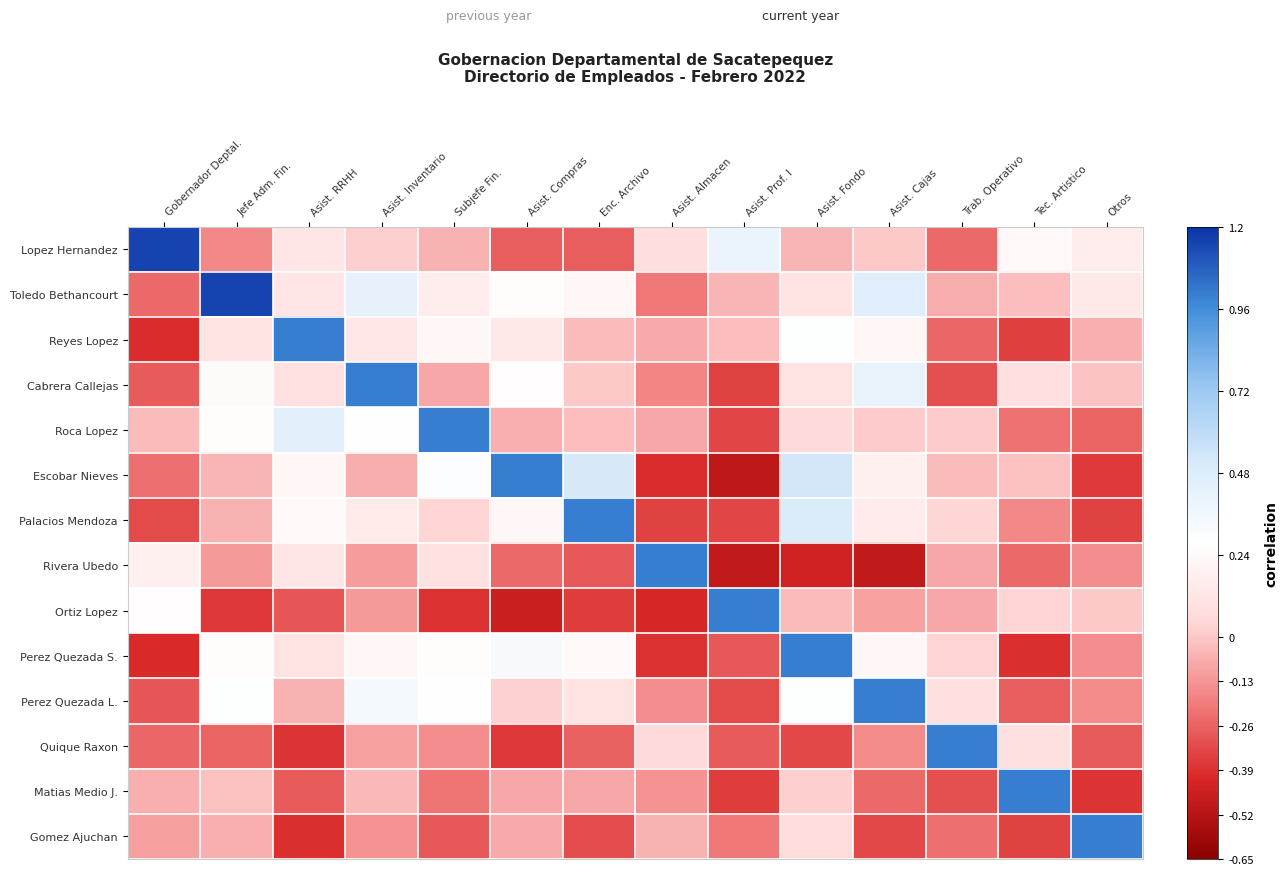

Reading left to right, what are all the values shown in this chart?

Lopez Hernandez: Gobernador Deptal.=1.1	Jefe Adm. Fin.=-0.2	Asist. RRHH=0.1	Asist. Inventario=0.0	Subjefe Fin.=-0.1	Asist. Compras=-0.3	Enc. Archivo=-0.3	Asist. Almacen=0.1	Asist. Prof. I=0.4	Asist. Fondo=-0.0	Asist. Cajas=0.0	Trab. Operativo=-0.2	Tec. Artistico=0.2	Otros=0.2
Toledo Bethancourt: Gobernador Deptal.=-0.2	Jefe Adm. Fin.=1.1	Asist. RRHH=0.1	Asist. Inventario=0.4	Subjefe Fin.=0.2	Asist. Compras=0.3	Enc. Archivo=0.2	Asist. Almacen=-0.2	Asist. Prof. I=-0.0	Asist. Fondo=0.1	Asist. Cajas=0.5	Trab. Operativo=-0.1	Tec. Artistico=-0.0	Otros=0.1
Reyes Lopez: Gobernador Deptal.=-0.4	Jefe Adm. Fin.=0.1	Asist. RRHH=1.0	Asist. Inventario=0.1	Subjefe Fin.=0.2	Asist. Compras=0.1	Enc. Archivo=-0.0	Asist. Almacen=-0.1	Asist. Prof. I=-0.0	Asist. Fondo=0.3	Asist. Cajas=0.2	Trab. Operativo=-0.2	Tec. Artistico=-0.4	Otros=-0.1
Cabrera Callejas: Gobernador Deptal.=-0.3	Jefe Adm. Fin.=0.2	Asist. RRHH=0.1	Asist. Inventario=1.0	Subjefe Fin.=-0.1	Asist. Compras=0.3	Enc. Archivo=0.0	Asist. Almacen=-0.2	Asist. Prof. I=-0.3	Asist. Fondo=0.1	Asist. Cajas=0.4	Trab. Operativo=-0.3	Tec. Artistico=0.1	Otros=-0.0
Roca Lopez: Gobernador Deptal.=-0.0	Jefe Adm. Fin.=0.3	Asist. RRHH=0.4	Asist. Inventario=0.3	Subjefe Fin.=1.0	Asist. Compras=-0.1	Enc. Archivo=-0.0	Asist. Almacen=-0.1	Asist. Prof. I=-0.3	Asist. Fondo=0.1	Asist. Cajas=0.0	Trab. Operativo=0.0	Tec. Artistico=-0.2	Otros=-0.3
Escobar Nieves: Gobernador Deptal.=-0.2	Jefe Adm. Fin.=-0.0	Asist. RRHH=0.2	Asist. Inventario=-0.1	Subjefe Fin.=0.3	Asist. Compras=1.0	Enc. Archivo=0.5	Asist. Almacen=-0.4	Asist. Prof. I=-0.5	Asist. Fondo=0.5	Asist. Cajas=0.2	Trab. Operativo=-0.0	Tec. Artistico=-0.0	Otros=-0.4
Palacios Mendoza: Gobernador Deptal.=-0.3	Jefe Adm. Fin.=-0.1	Asist. RRHH=0.2	Asist. Inventario=0.1	Subjefe Fin.=0.0	Asist. Compras=0.2	Enc. Archivo=1.0	Asist. Almacen=-0.3	Asist. Prof. I=-0.3	Asist. Fondo=0.5	Asist. Cajas=0.2	Trab. Operativo=0.0	Tec. Artistico=-0.2	Otros=-0.3
Rivera Ubedo: Gobernador Deptal.=0.2	Jefe Adm. Fin.=-0.1	Asist. RRHH=0.1	Asist. Inventario=-0.1	Subjefe Fin.=0.1	Asist. Compras=-0.2	Enc. Archivo=-0.3	Asist. Almacen=1.0	Asist. Prof. I=-0.5	Asist. Fondo=-0.4	Asist. Cajas=-0.5	Trab. Operativo=-0.1	Tec. Artistico=-0.2	Otros=-0.1
Ortiz Lopez: Gobernador Deptal.=0.3	Jefe Adm. Fin.=-0.4	Asist. RRHH=-0.3	Asist. Inventario=-0.1	Subjefe Fin.=-0.4	Asist. Compras=-0.5	Enc. Archivo=-0.4	Asist. Almacen=-0.4	Asist. Prof. I=1.0	Asist. Fondo=-0.0	Asist. Cajas=-0.1	Trab. Operativo=-0.1	Tec. Artistico=0.0	Otros=0.0
Perez Quezada S.: Gobernador Deptal.=-0.4	Jefe Adm. Fin.=0.3	Asist. RRHH=0.1	Asist. Inventario=0.2	Subjefe Fin.=0.3	Asist. Compras=0.3	Enc. Archivo=0.2	Asist. Almacen=-0.4	Asist. Prof. I=-0.3	Asist. Fondo=1.0	Asist. Cajas=0.2	Trab. Operativo=0.0	Tec. Artistico=-0.4	Otros=-0.1
Perez Quezada L.: Gobernador Deptal.=-0.3	Jefe Adm. Fin.=0.3	Asist. RRHH=-0.1	Asist. Inventario=0.3	Subjefe Fin.=0.3	Asist. Compras=0.0	Enc. Archivo=0.1	Asist. Almacen=-0.1	Asist. Prof. I=-0.3	Asist. Fondo=0.3	Asist. Cajas=1.0	Trab. Operativo=0.1	Tec. Artistico=-0.3	Otros=-0.2
Quique Raxon: Gobernador Deptal.=-0.2	Jefe Adm. Fin.=-0.3	Asist. RRHH=-0.4	Asist. Inventario=-0.1	Subjefe Fin.=-0.1	Asist. Compras=-0.4	Enc. Archivo=-0.3	Asist. Almacen=0.1	Asist. Prof. I=-0.3	Asist. Fondo=-0.3	Asist. Cajas=-0.2	Trab. Operativo=1.0	Tec. Artistico=0.1	Otros=-0.3
Matias Medio J.: Gobernador Deptal.=-0.1	Jefe Adm. Fin.=-0.0	Asist. RRHH=-0.3	Asist. Inventario=-0.0	Subjefe Fin.=-0.2	Asist. Compras=-0.1	Enc. Archivo=-0.1	Asist. Almacen=-0.1	Asist. Prof. I=-0.4	Asist. Fondo=0.0	Asist. Cajas=-0.2	Trab. Operativo=-0.3	Tec. Artistico=1.0	Otros=-0.4
Gomez Ajuchan: Gobernador Deptal.=-0.1	Jefe Adm. Fin.=-0.1	Asist. RRHH=-0.4	Asist. Inventario=-0.1	Subjefe Fin.=-0.3	Asist. Compras=-0.1	Enc. Archivo=-0.3	Asist. Almacen=-0.1	Asist. Prof. I=-0.2	Asist. Fondo=0.1	Asist. Cajas=-0.3	Trab. Operativo=-0.2	Tec. Artistico=-0.3	Otros=1.0